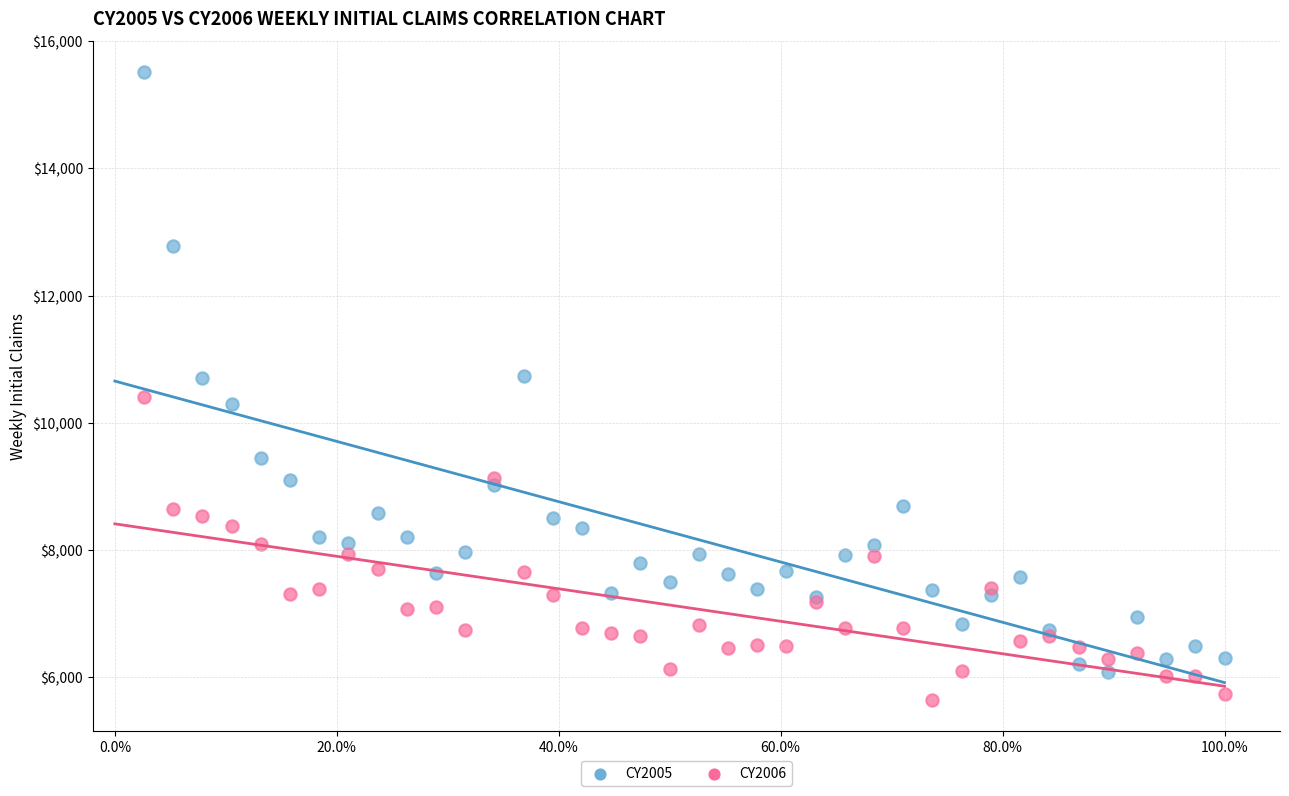

Which series reaches the minimum Y coordinate?

CY2006